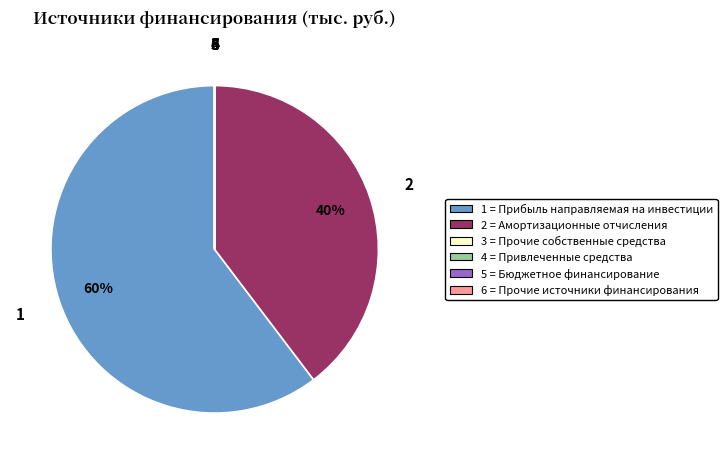

To the nearest percent, what is the average slice percentage?

17%